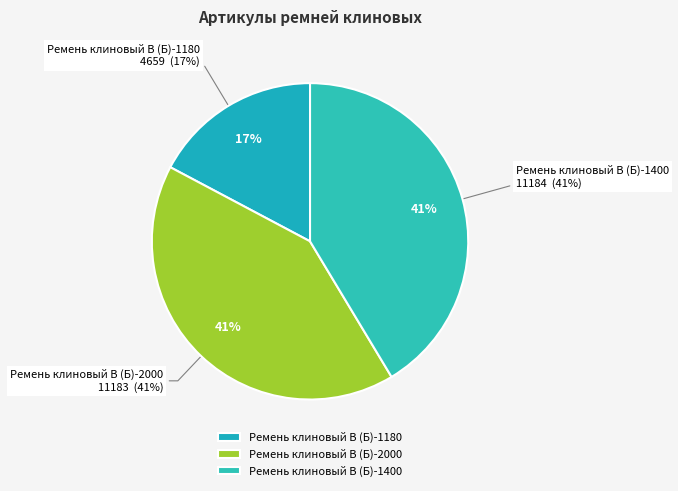

What percentage is the Ремень клиновый В (Б)-2000 slice, to the nearest percent?

41%